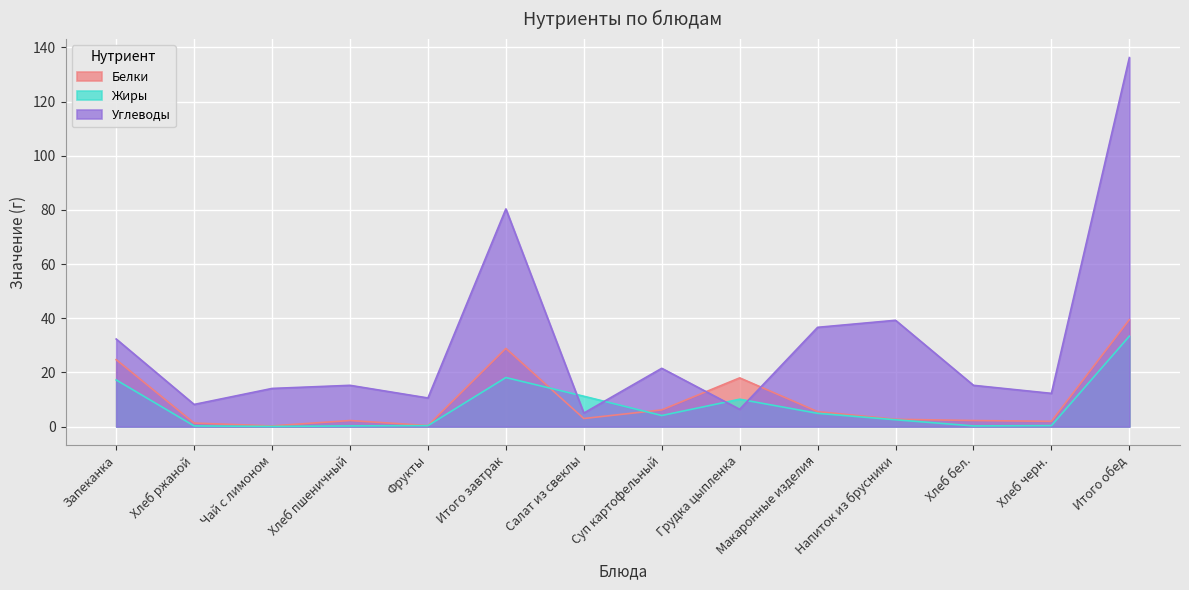

At which label does Жиры reach its minimum?

Чай с лимоном